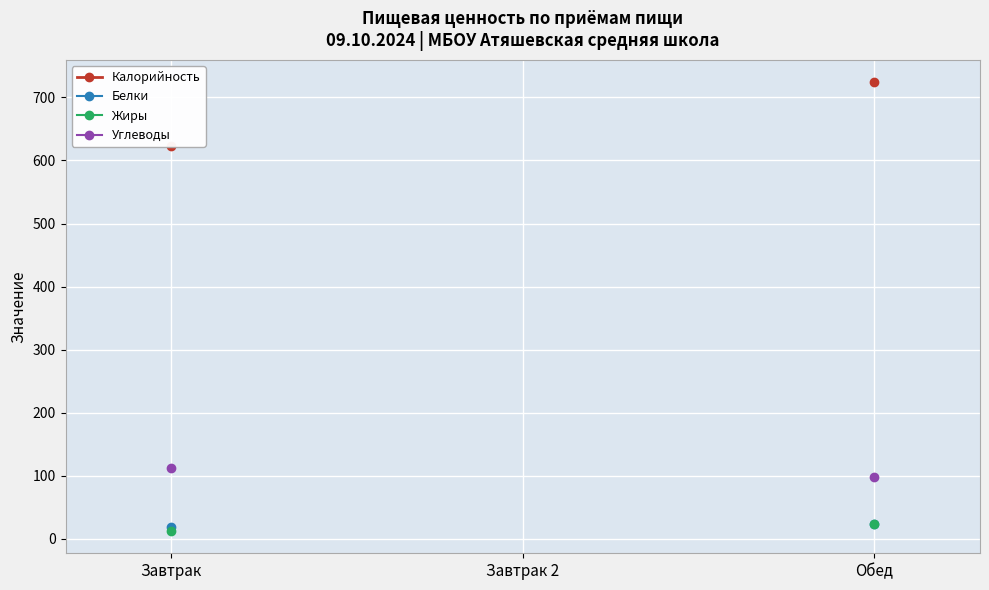

Where is Углеводы nearest to the value 105?

Обед